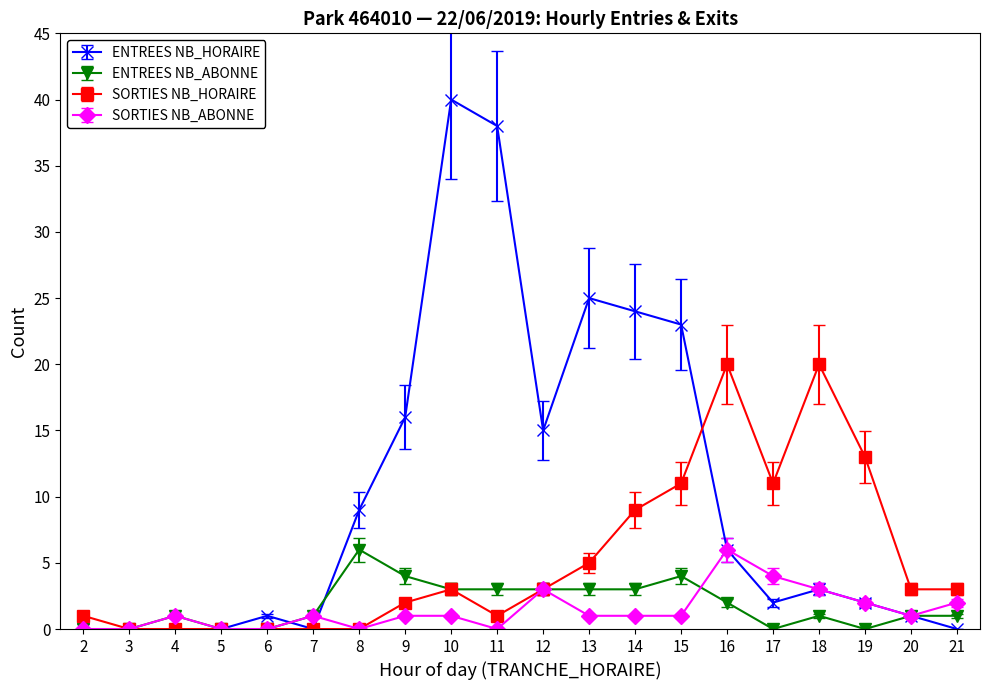

At which category does the chart reach its peak across all series?

10